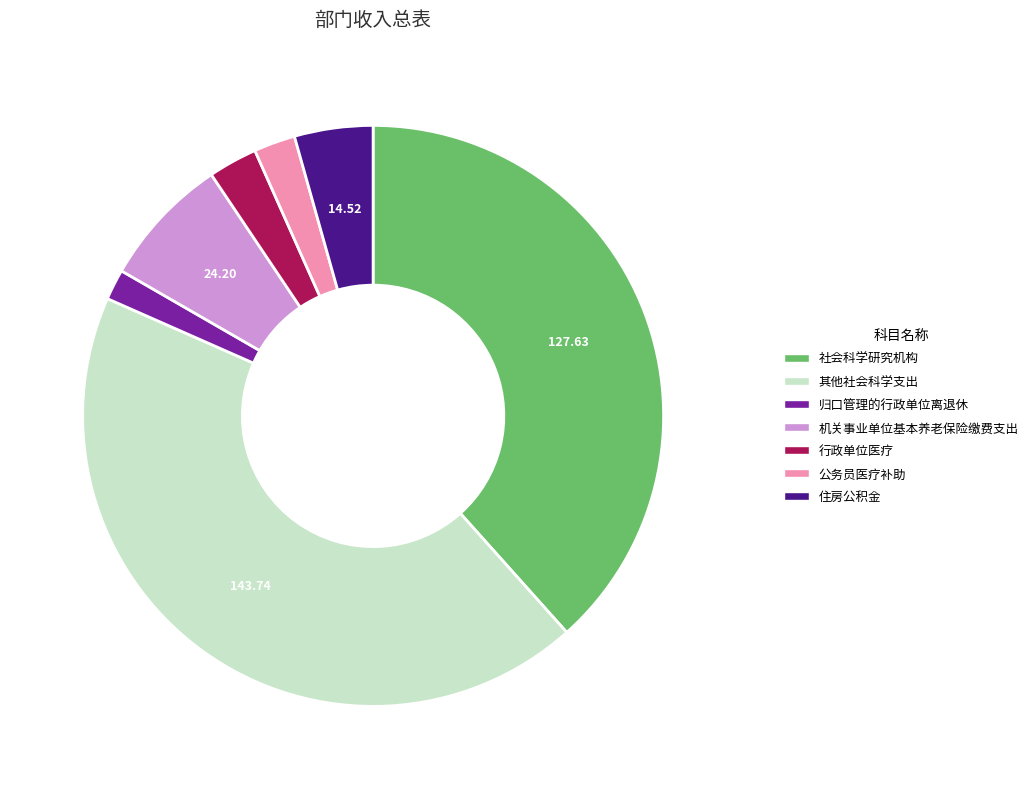

What is the smallest slice in the pie chart?

归口管理的行政单位离退休